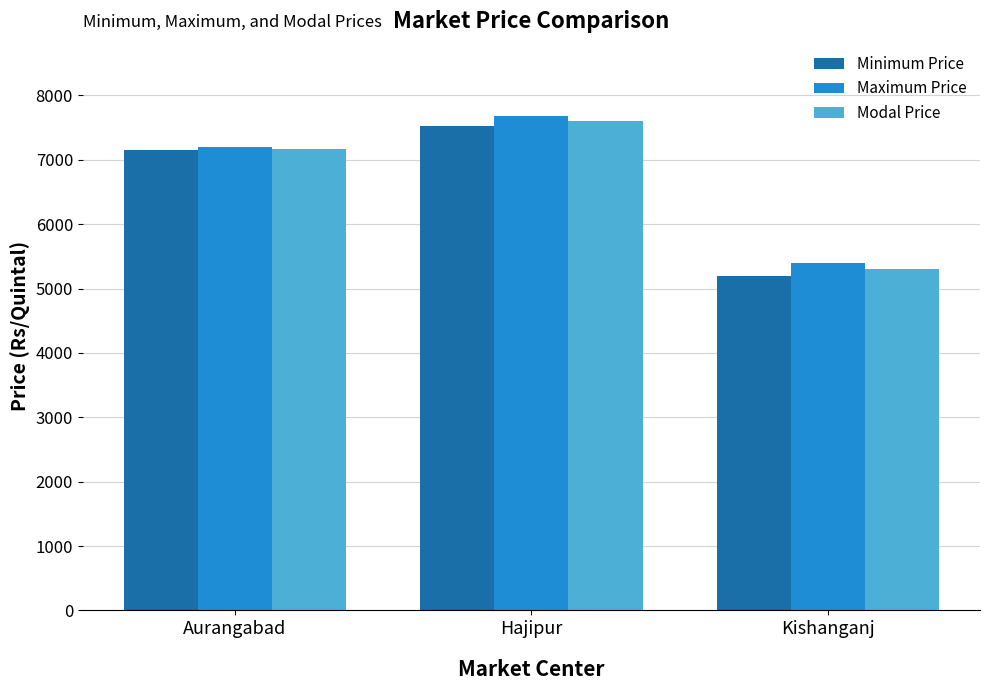

How many groups of bars are there?

3